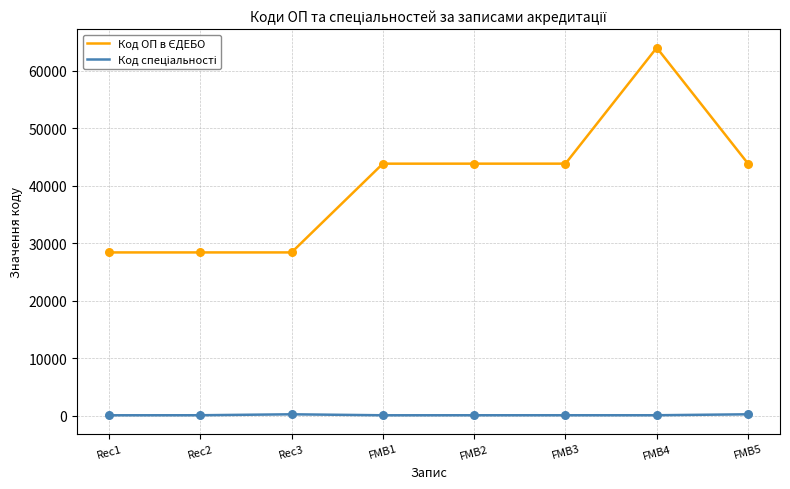

At how many categories does at least one series exceed 11168?

8